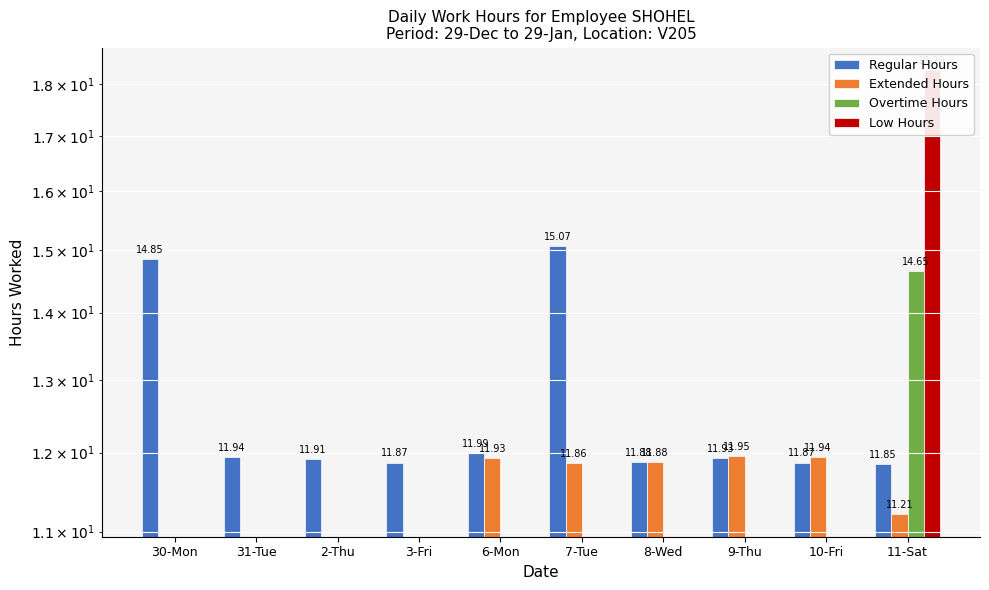

How many bars are there in each group?

4